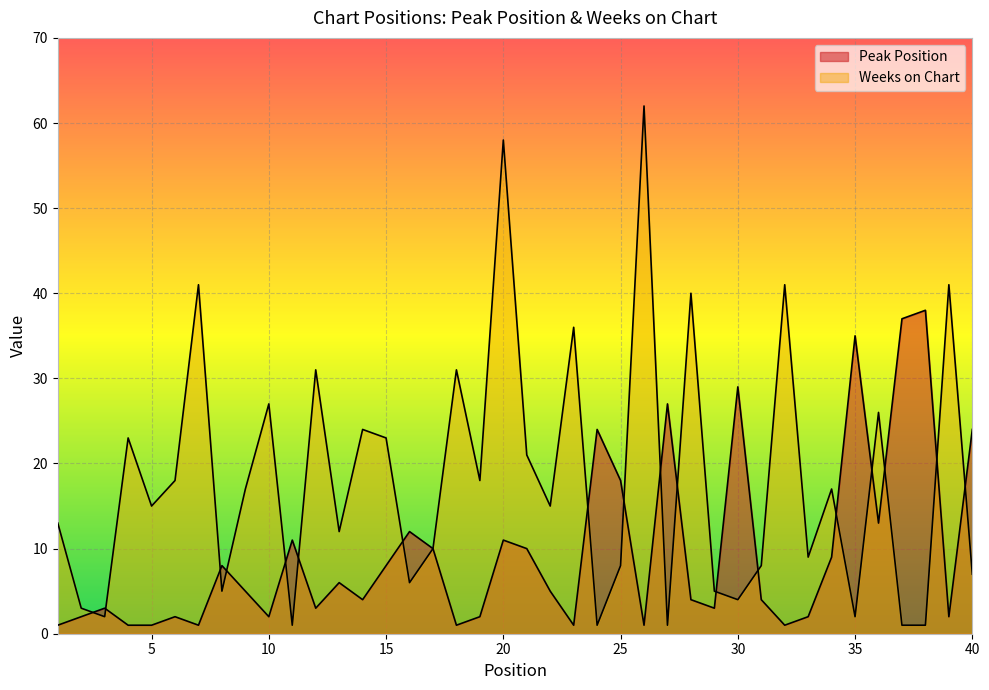

Does the chart display data point markers on the line(s)?

No